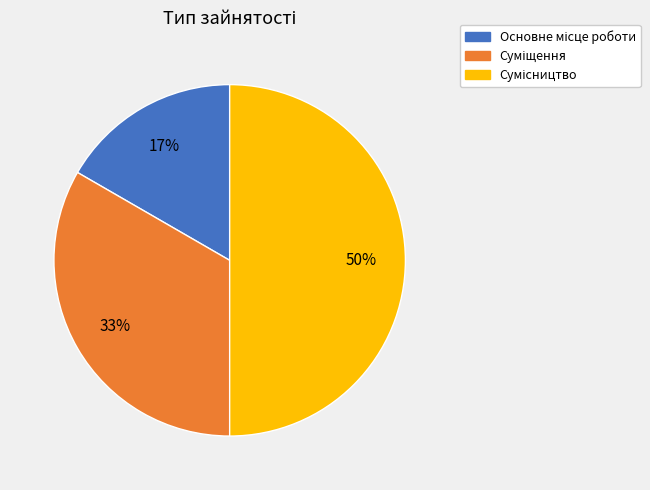

To the nearest percent, what is the average slice percentage?

33%